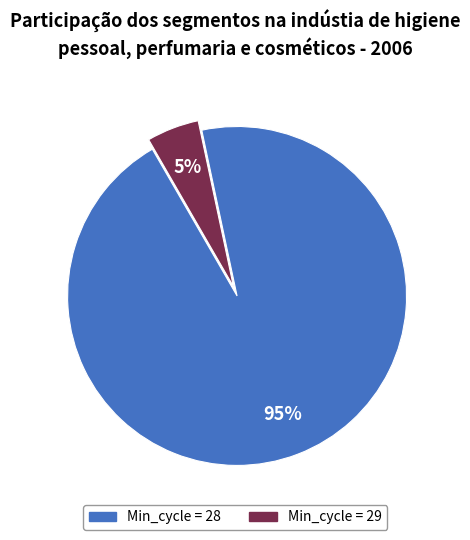

Is there any slice that represents more than half of the pie?

Yes